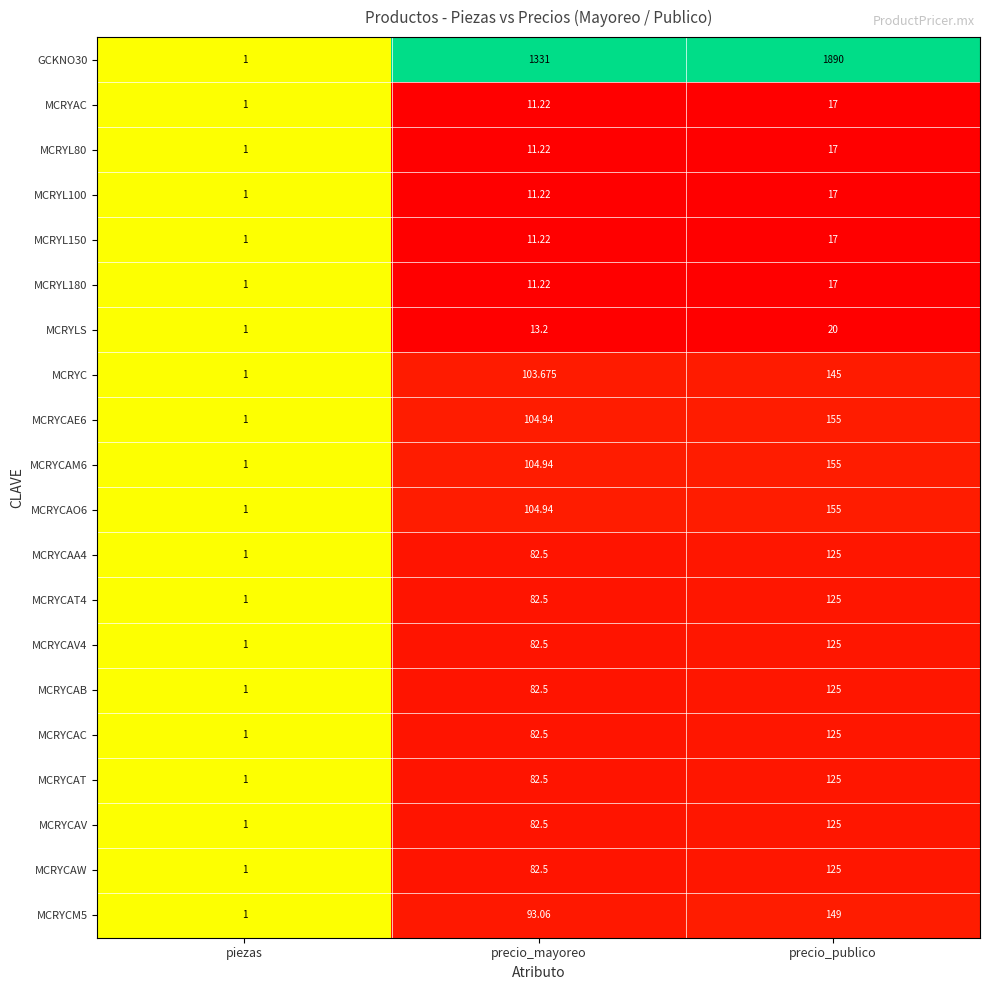

At which category is the sum across all series the highest?

precio_publico